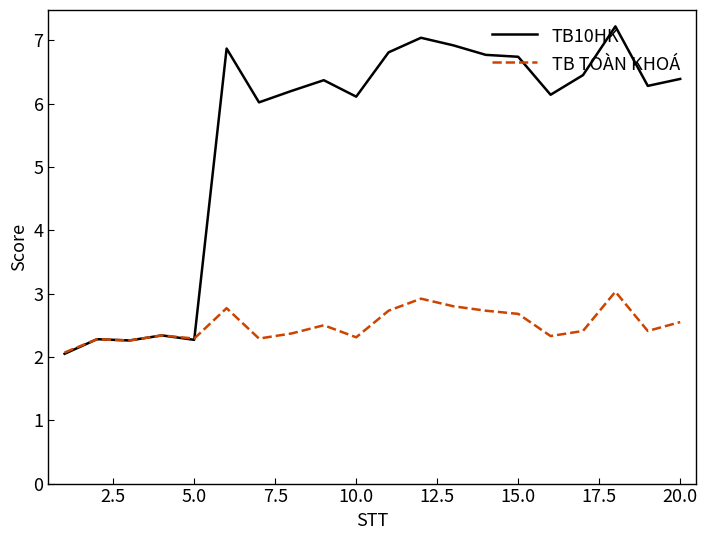

True or false: TB TOÀN KHOÁ has more than 2 interior local peaks.

True